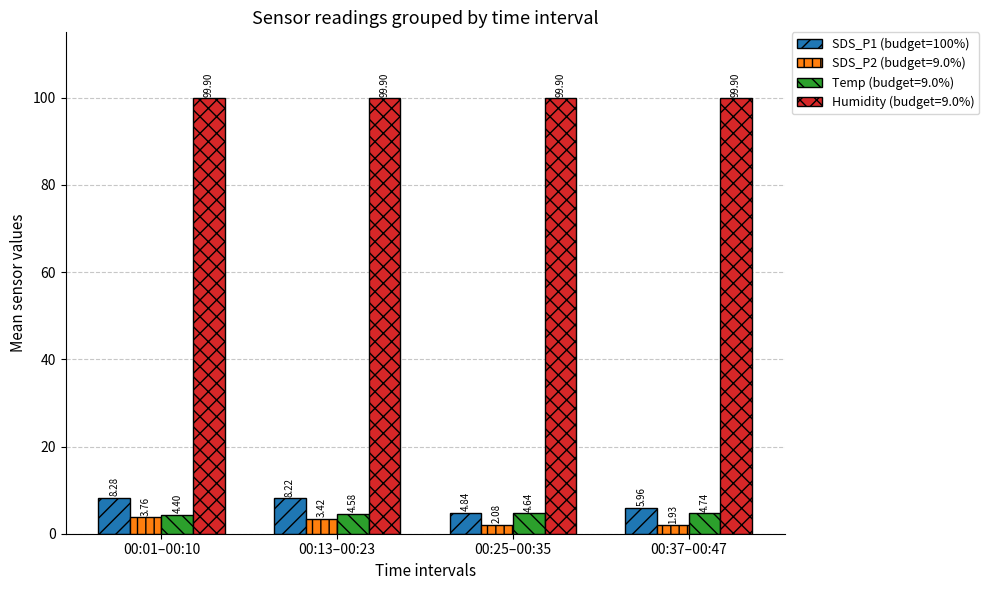

Between 00:25–00:35 and 00:37–00:47, which series saw the biggest shift?

SDS_P1 (budget=100%)